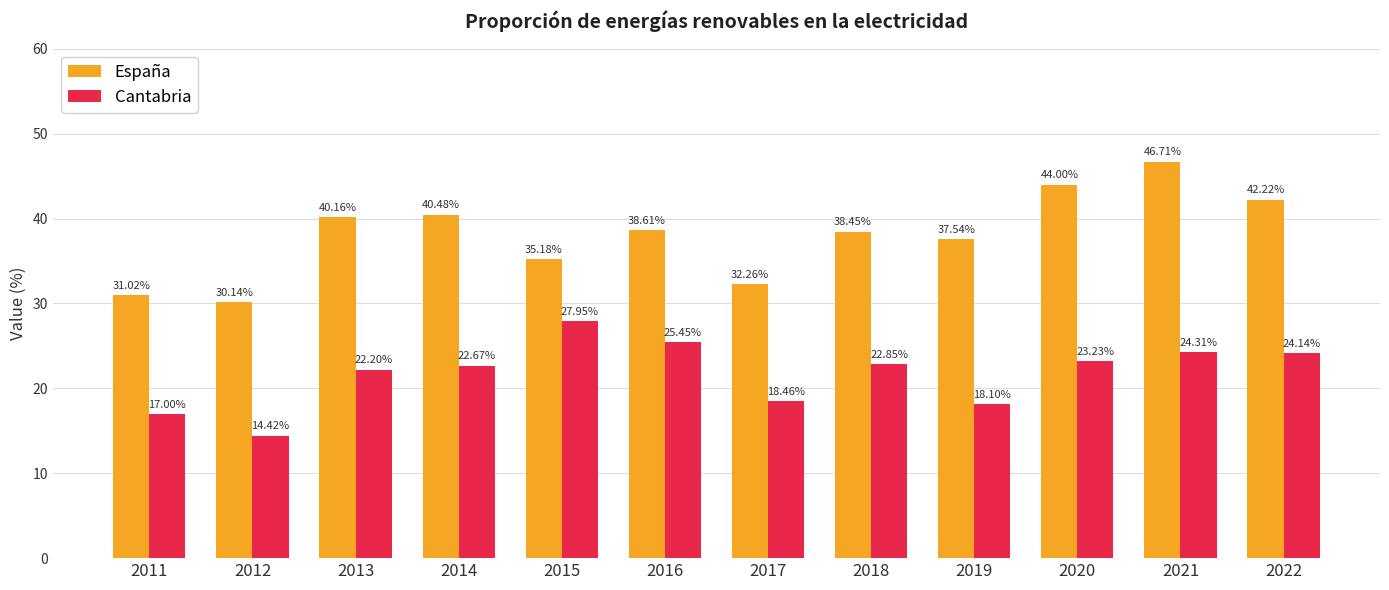

At which label is España closest to 38?

2018